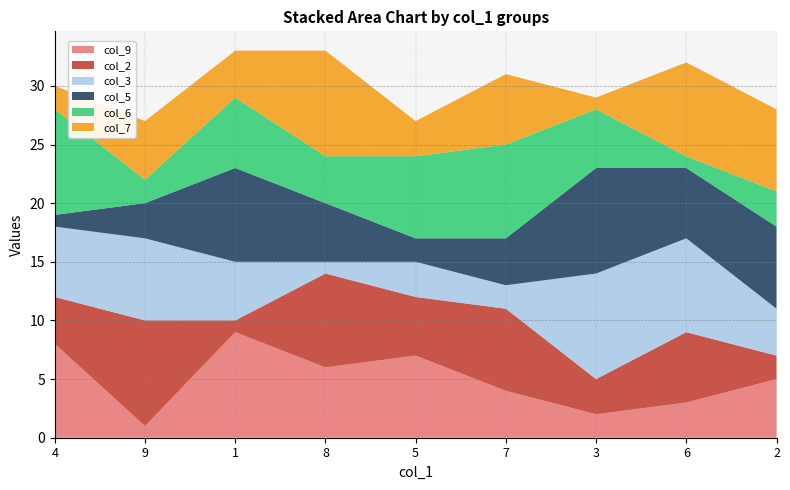

Reading left to right, list all the values displayed in this chart.

col_9: 8	1	9	6	7	4	2	3	5
col_2: 4	9	1	8	5	7	3	6	2
col_3: 6	7	5	1	3	2	9	8	4
col_5: 1	3	8	5	2	4	9	6	7
col_6: 9	2	6	4	7	8	5	1	3
col_7: 2	5	4	9	3	6	1	8	7